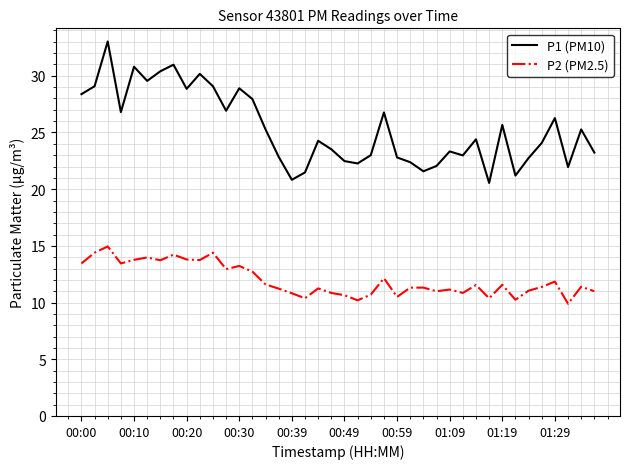

Rank the series by their average value, from lowest to highest.

P2 (PM2.5), P1 (PM10)